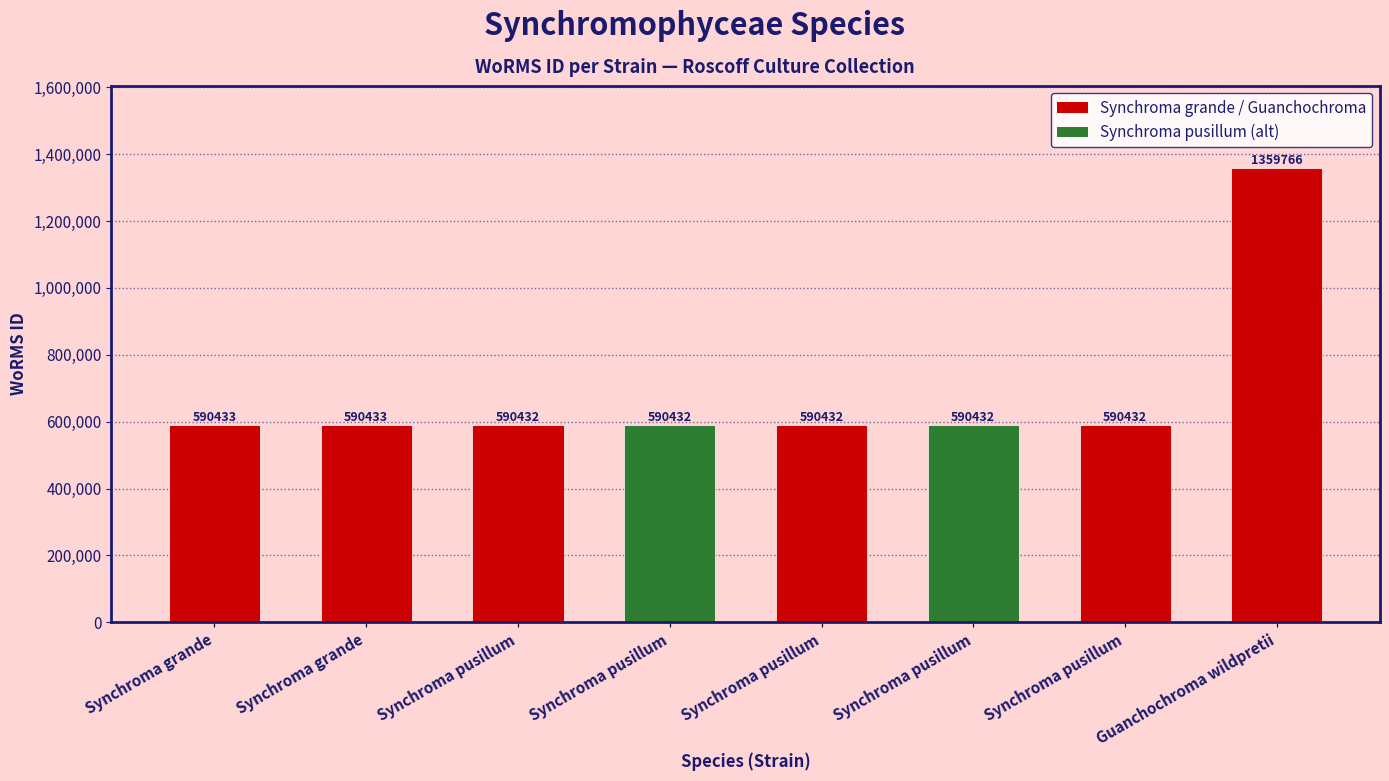

What is the difference between the values at Synchroma grande and Synchroma pusillum?

1